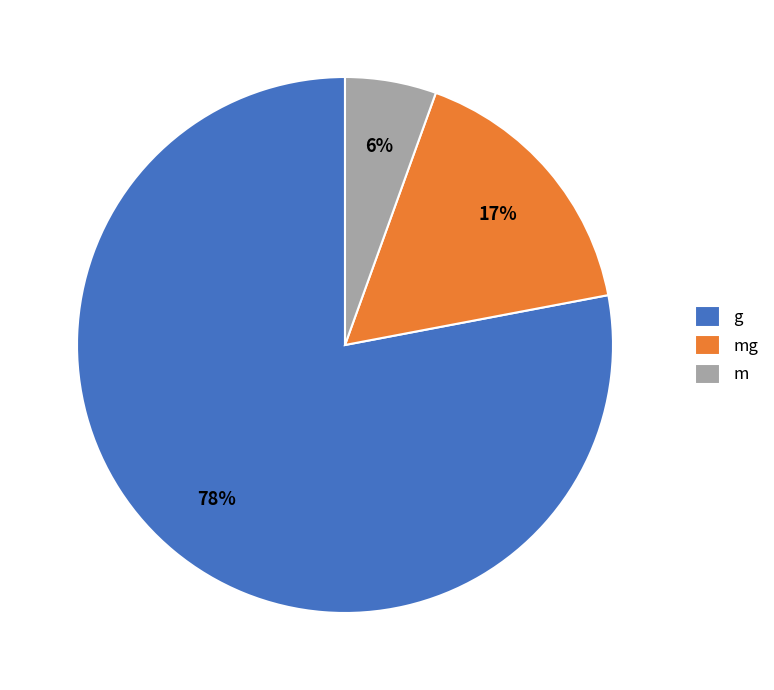

Which slice is the largest?

g